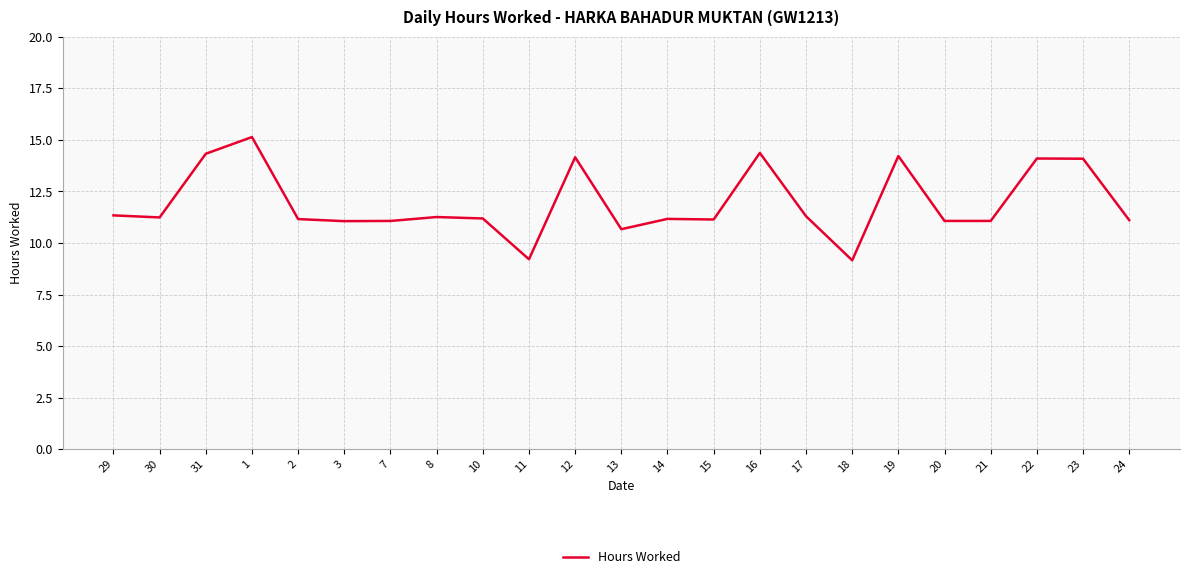

How many lines are shown in the chart?

1